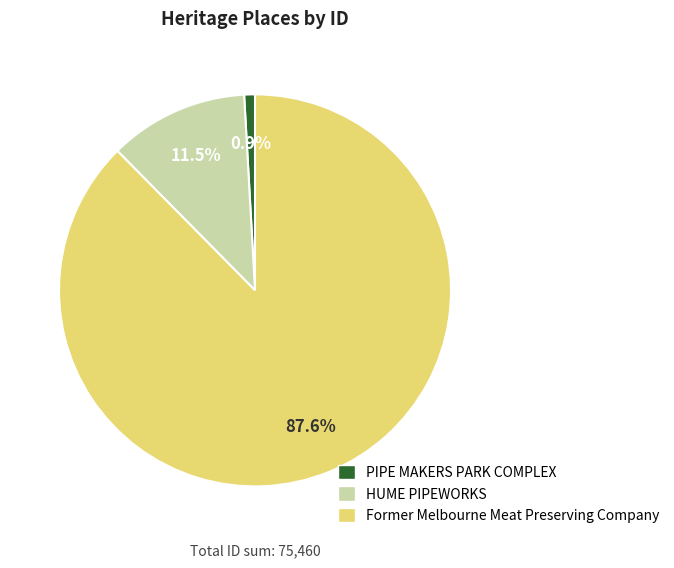

Is the sum of HUME PIPEWORKS and PIPE MAKERS PARK COMPLEX greater than half?

No